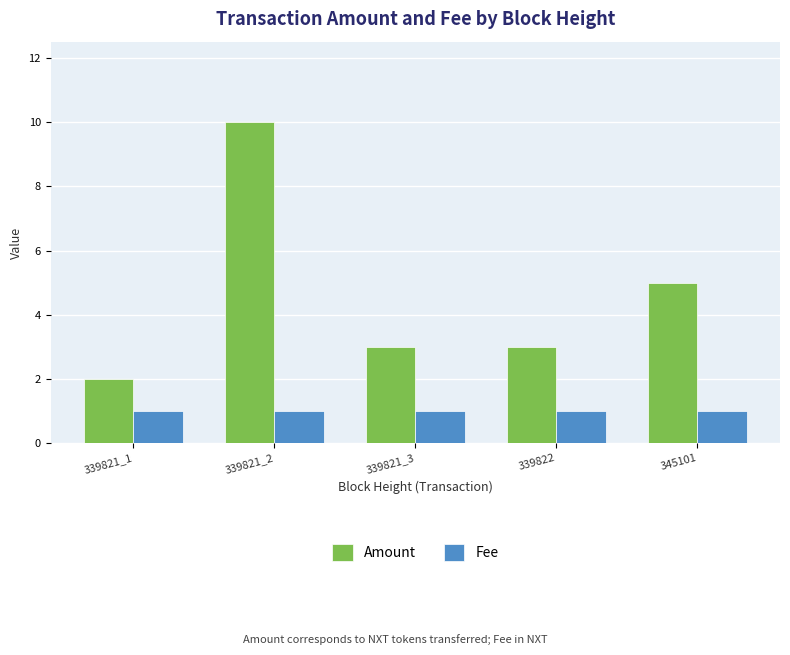

Rank the series at 339821_3 from lowest to highest value.

Fee, Amount